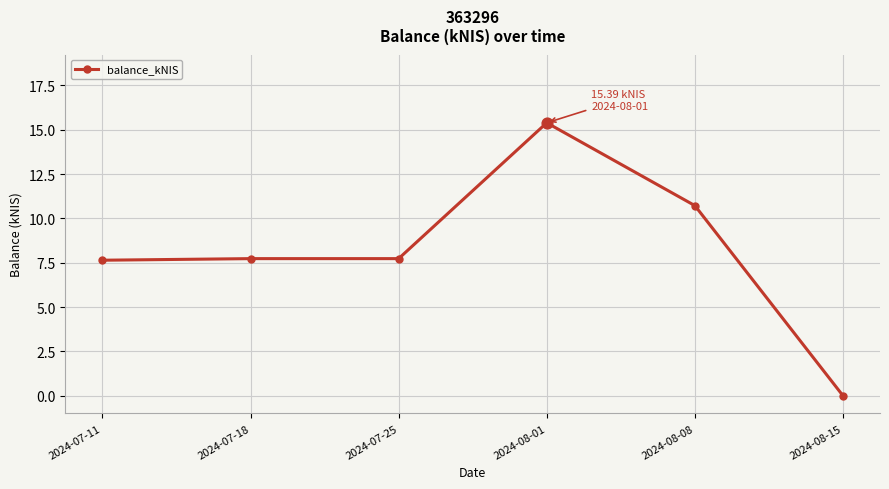

Approximately how many times larger is the value at 2024-08-08 compared to 2024-07-18?

1.4